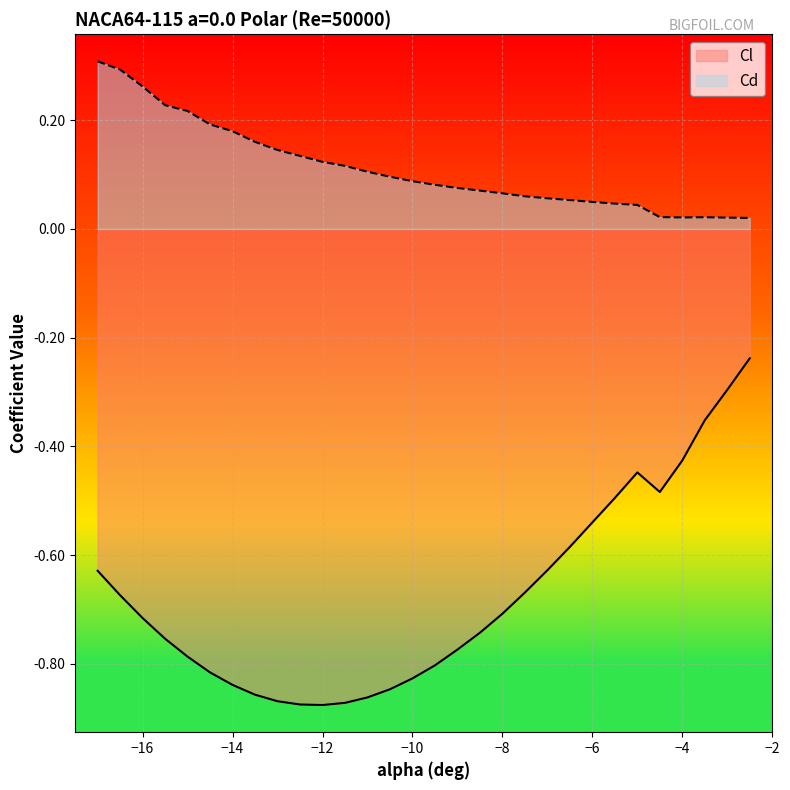

Reading left to right, what are all the values shown in this chart?

Cl: -0.6	-0.7	-0.7	-0.8	-0.8	-0.8	-0.8	-0.9	-0.9	-0.9	-0.9	-0.9	-0.9	-0.8	-0.8	-0.8	-0.8	-0.7	-0.7	-0.7	-0.6	-0.6	-0.5	-0.5	-0.4	-0.5	-0.4	-0.4	-0.3	-0.2
Cd: 0.3	0.3	0.3	0.2	0.2	0.2	0.2	0.2	0.1	0.1	0.1	0.1	0.1	0.1	0.1	0.1	0.1	0.1	0.1	0.1	0.1	0.1	0.0	0.0	0.0	0.0	0.0	0.0	0.0	0.0